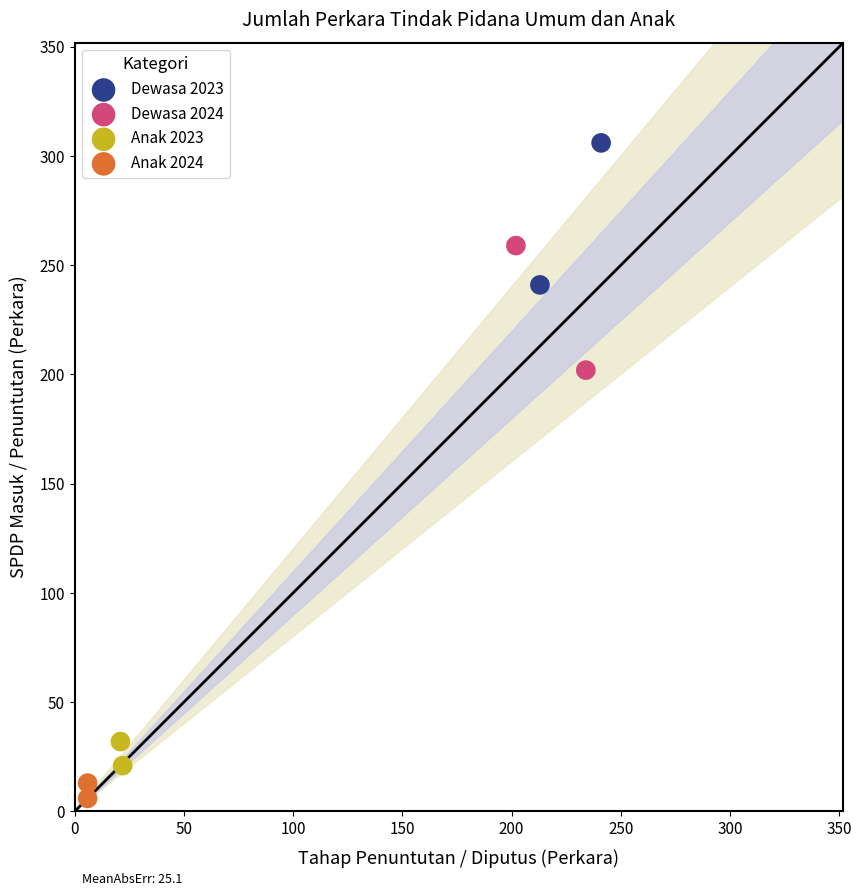

What are all the series names shown in the legend?

Dewasa 2023, Dewasa 2024, Anak 2023, Anak 2024